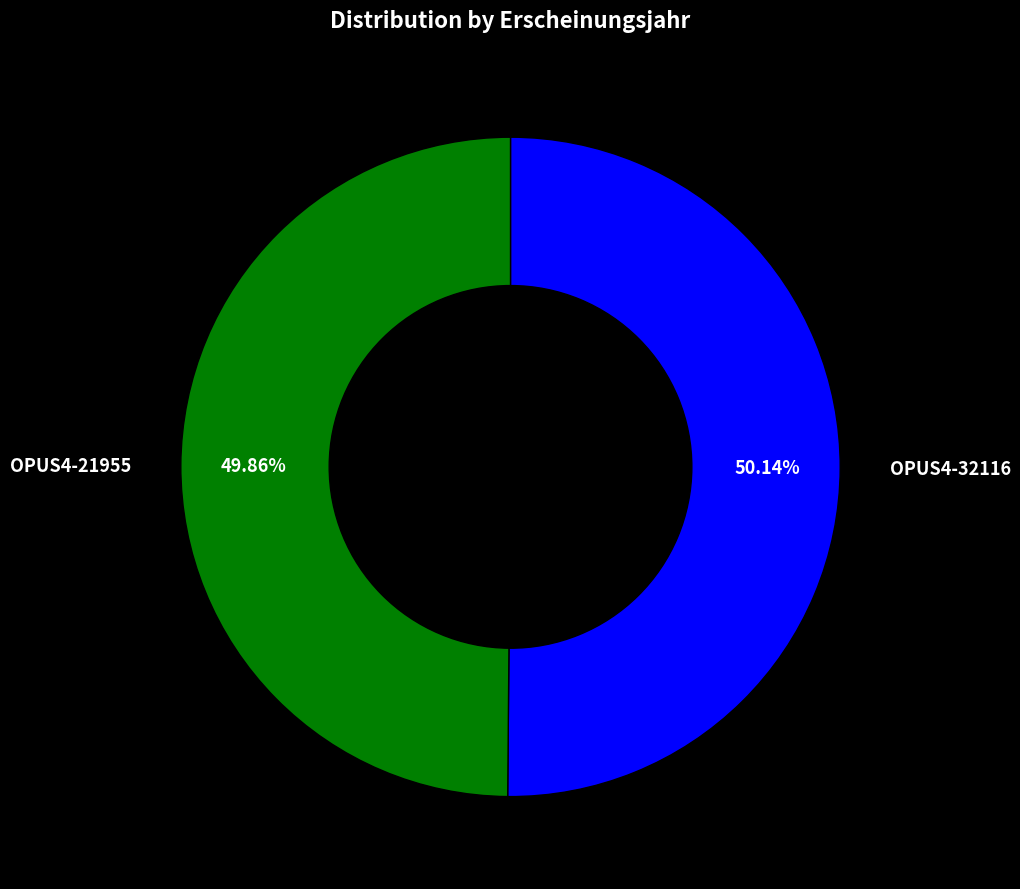

What percentage is the OPUS4-32116 slice, to the nearest percent?

50%